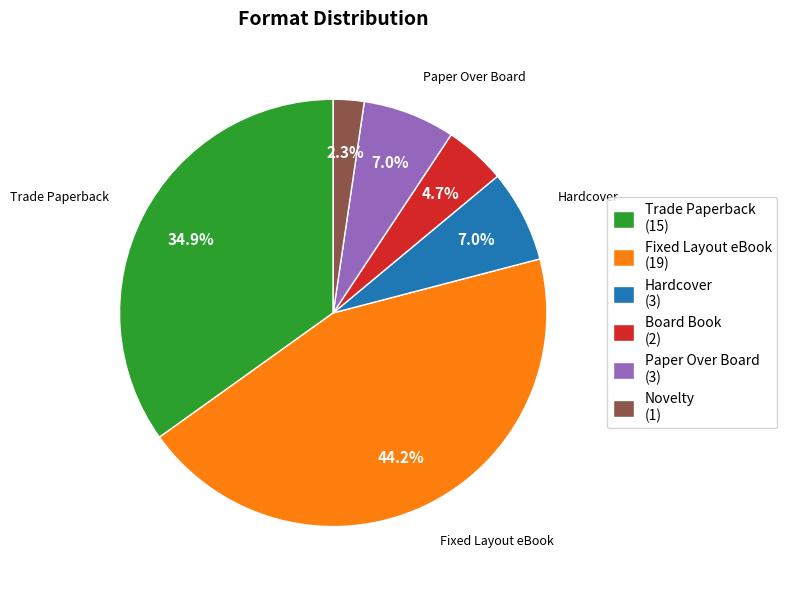

Between Fixed Layout eBook and Paper Over Board, which is larger?

Fixed Layout eBook